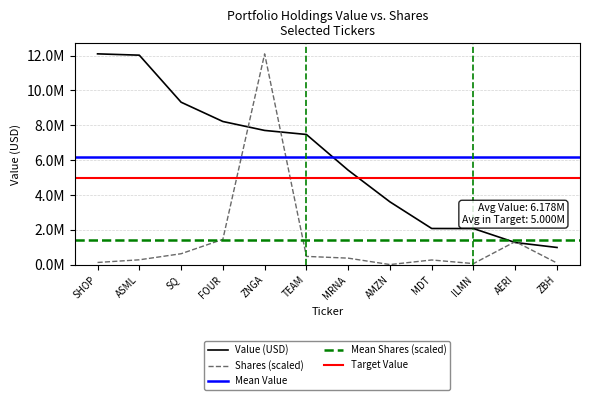

What is the approximate value of Value at SHOP?

12097000.0